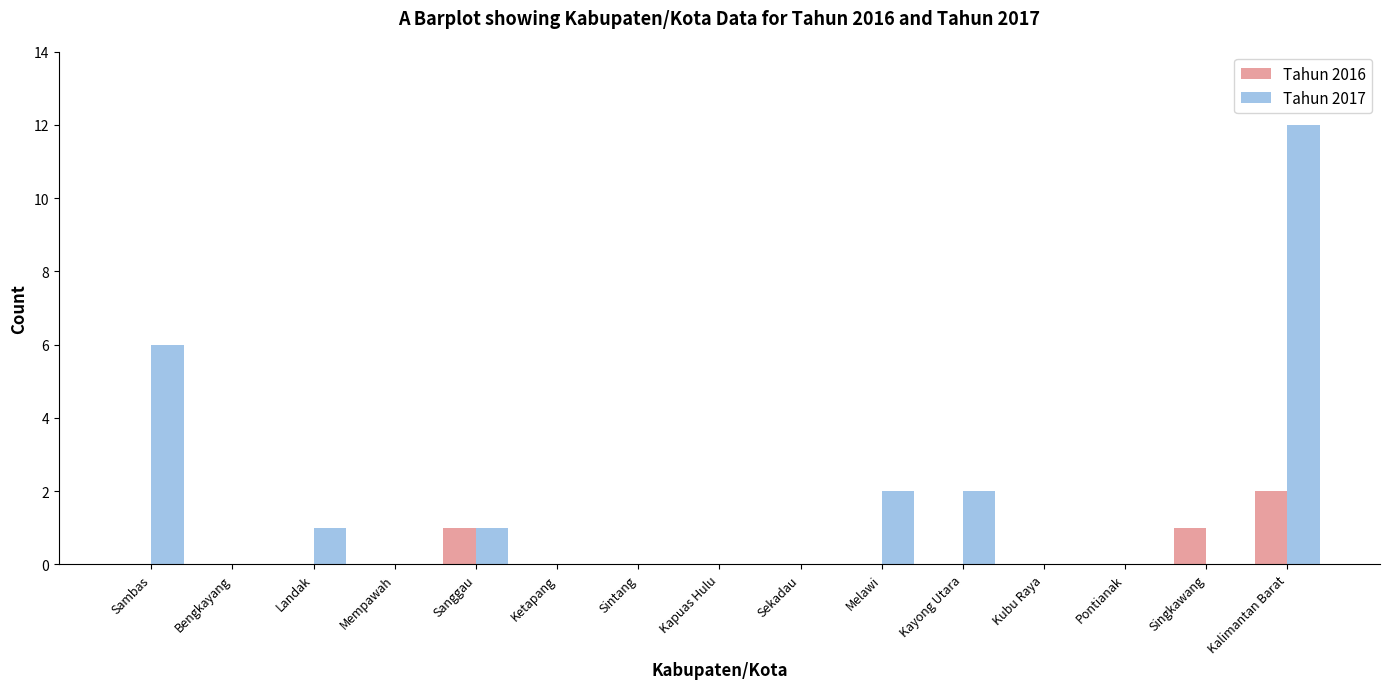

True or false: Tahun 2016 has a value of 1 at Kayong Utara.

False